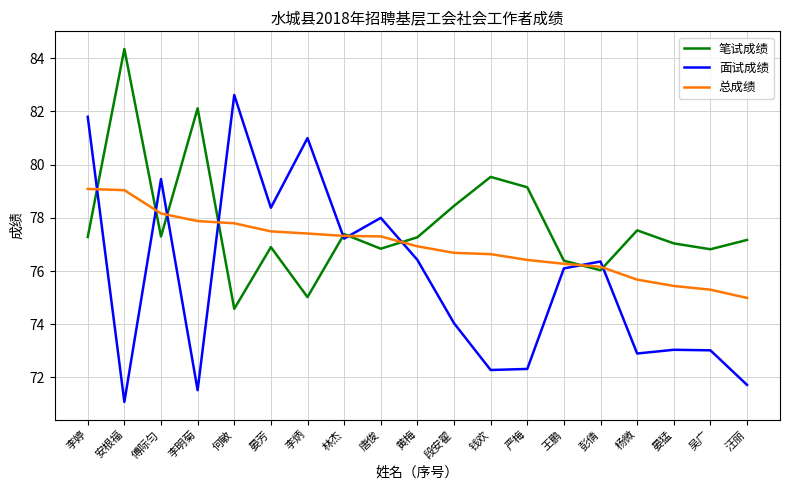

What position from the right is 何敏?

15